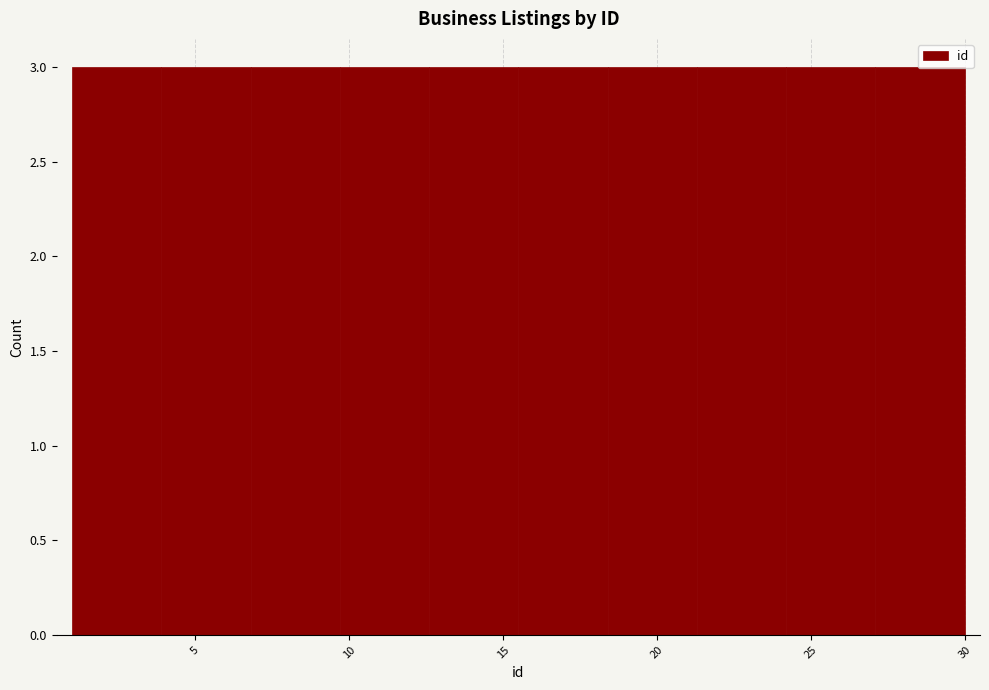

Reading left to right, transcribe this chart: for each bar, give the range it covers on the x-axis and its height. Neither the bar edges nor the heights are printed on the chart, so give them approximately, as read against the axes.

1.0 to 3.9: 3
3.9 to 6.8: 3
6.8 to 9.7: 3
9.7 to 12.6: 3
12.6 to 15.5: 3
15.5 to 18.4: 3
18.4 to 21.3: 3
21.3 to 24.2: 3
24.2 to 27.1: 3
27.1 to 30.0: 3